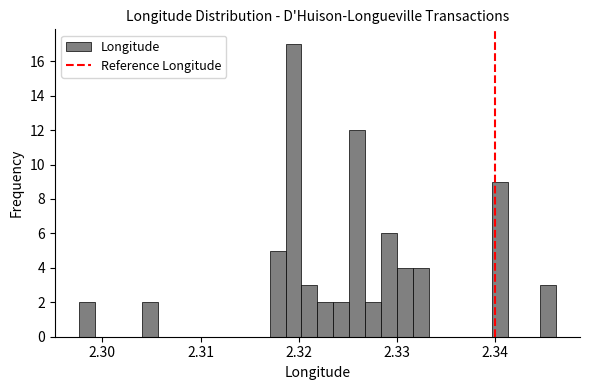

Read against the x-axis, roughly where is the centre of the tallest bar?

2.319